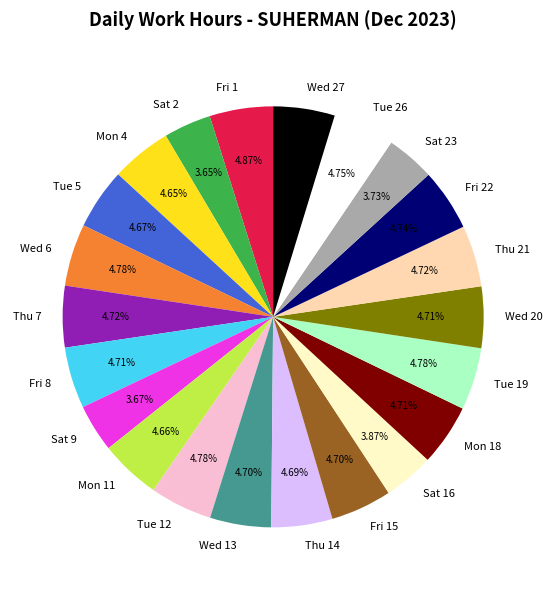

Does Wed 6 represent more than half of the total?

No